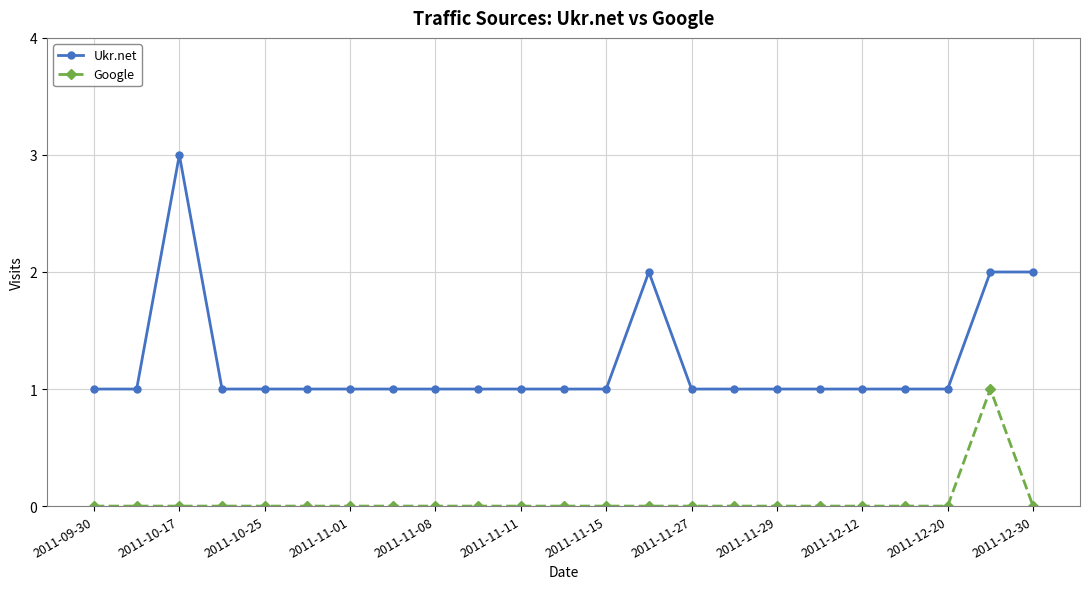

Which series has the largest total across all categories?

Ukr.net